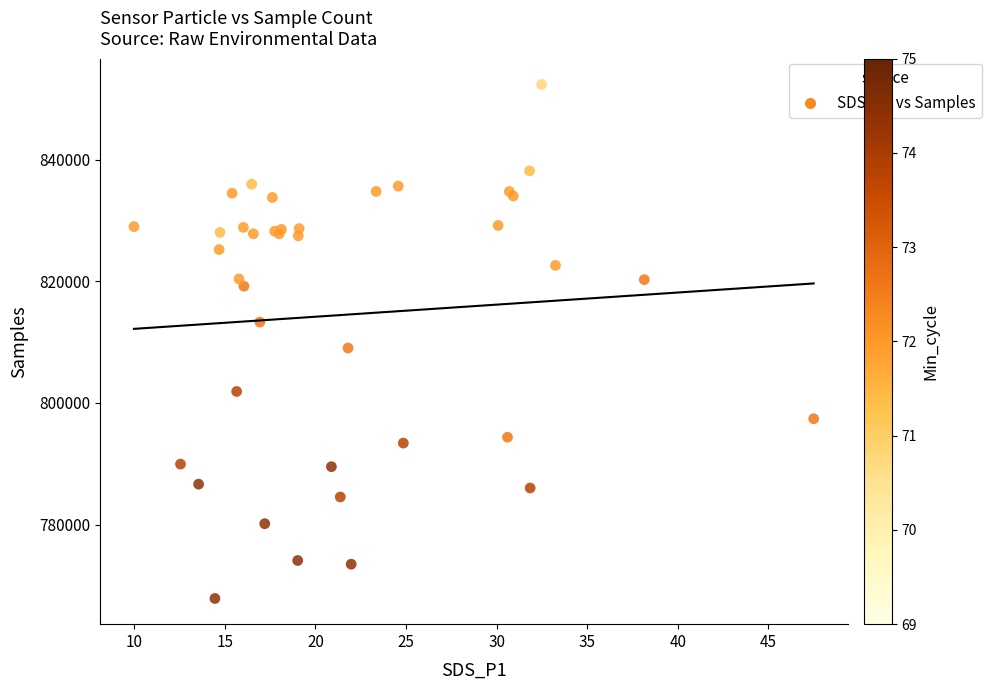

What Y value in the scatter plot is closest to 810117?

809030